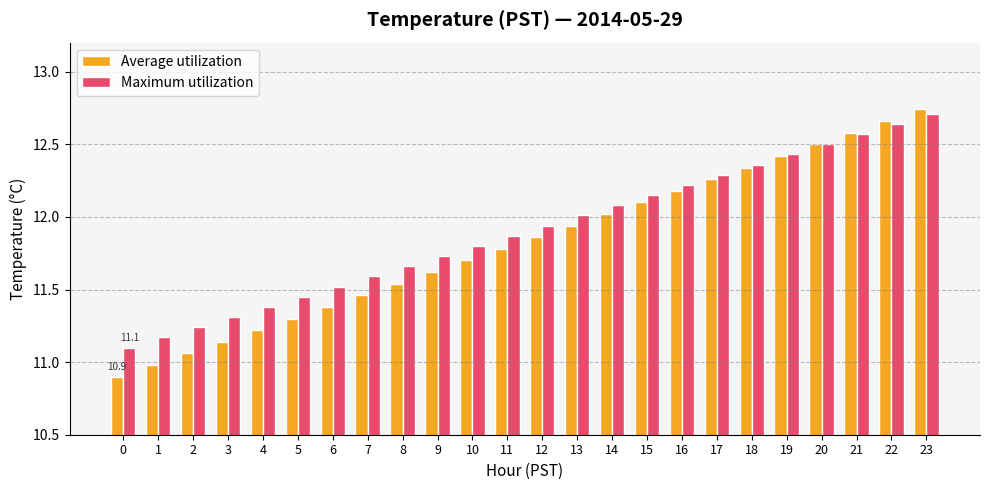

Count the number of data series in this chart.

2